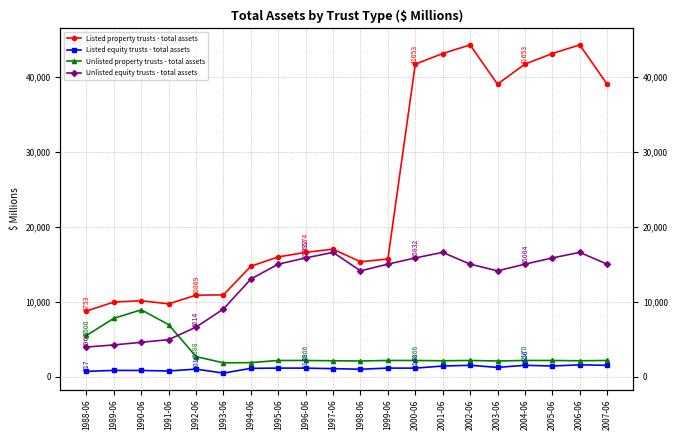

How many values in the Listed property trusts - total assets series exceed 16574?

9